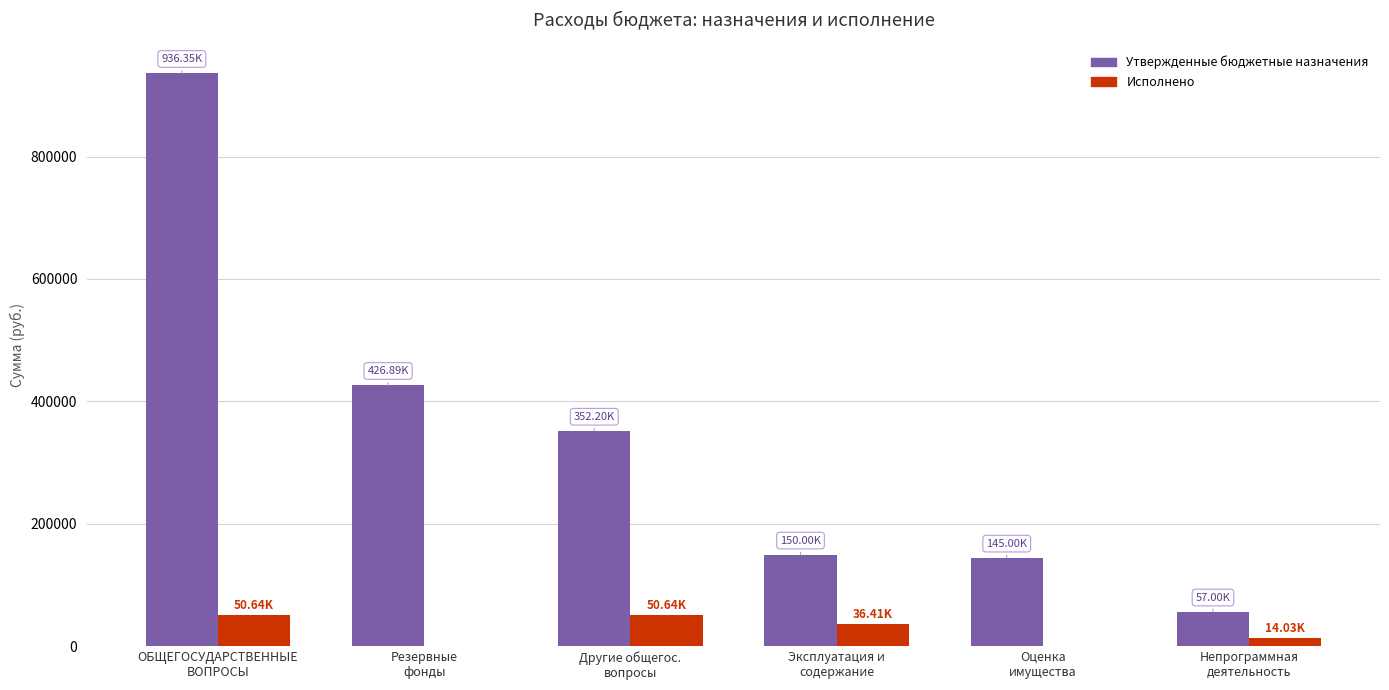

What is the average value of the Исполнено series?

25287.7